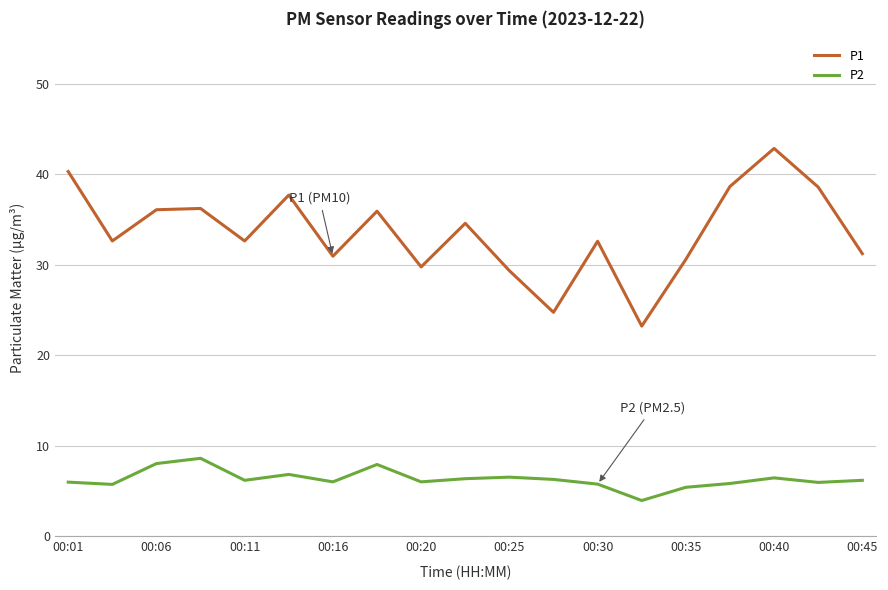

Which series has the widest spread of values?

P1